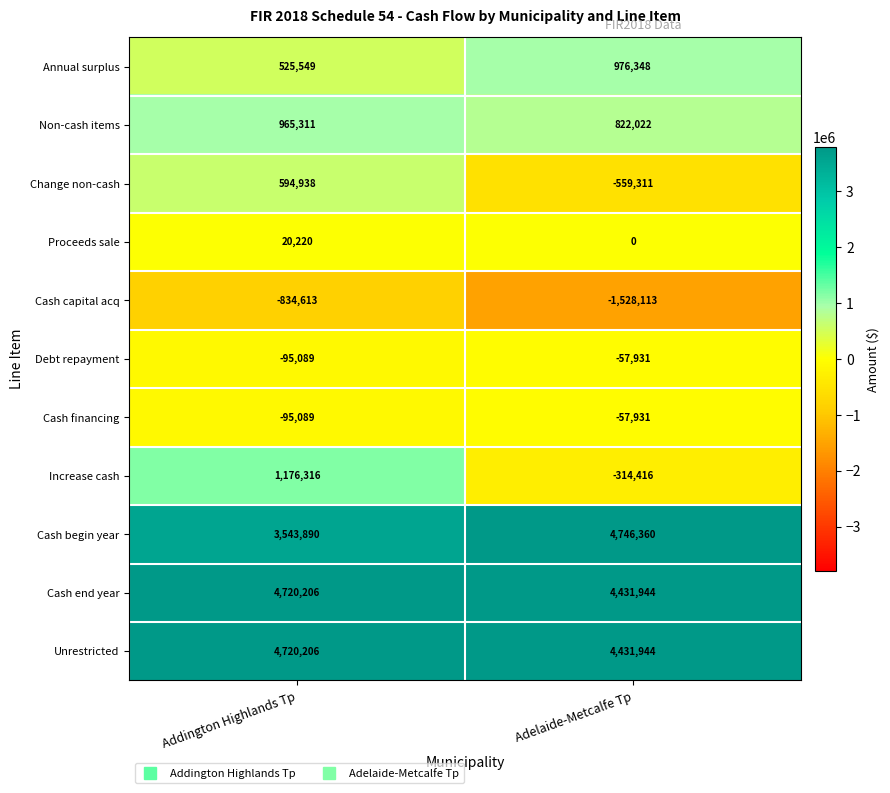

How many data points in Cash begin year are less than 4746360?

1